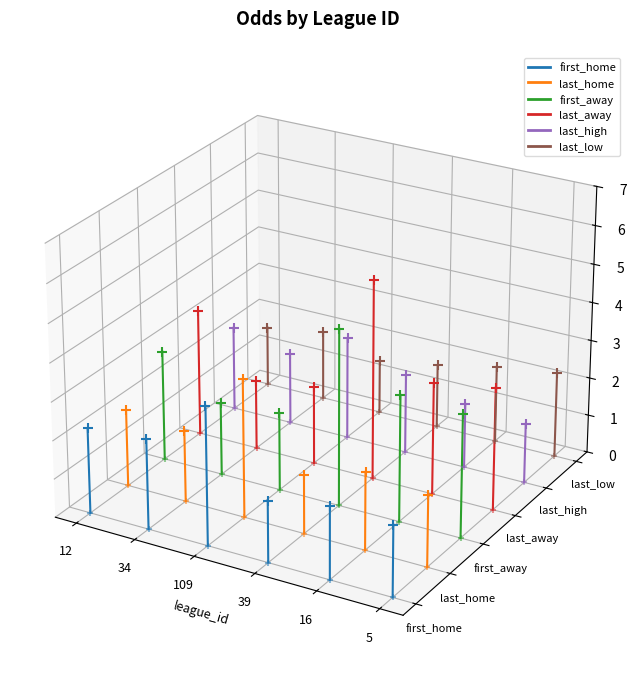

At which category is the sum across all series the highest?

34